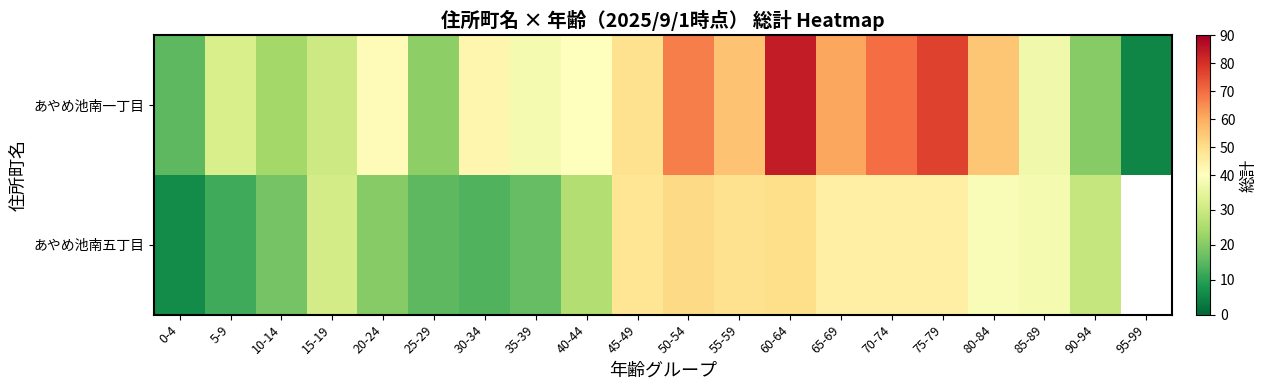

True or false: あやめ池南一丁目 has a value of 5.0 at 95-99.

True